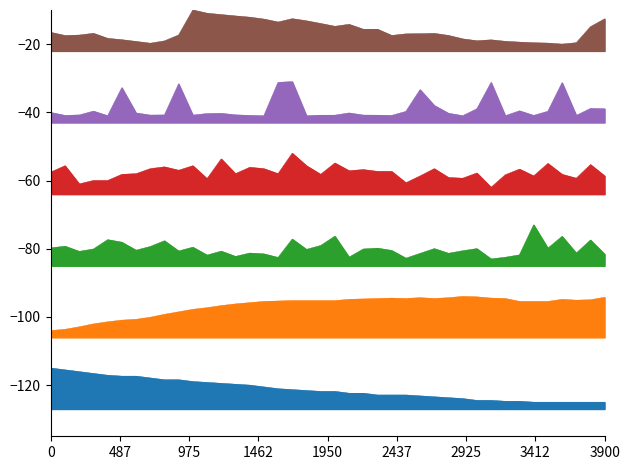

How many lines are shown in the chart?

6